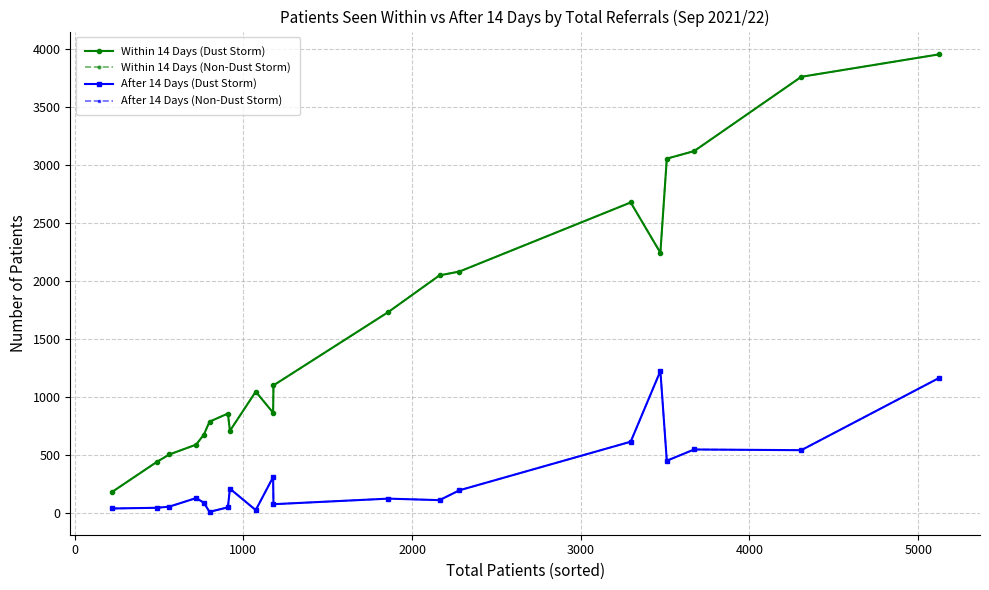

Does the chart have visible grid lines?

Yes